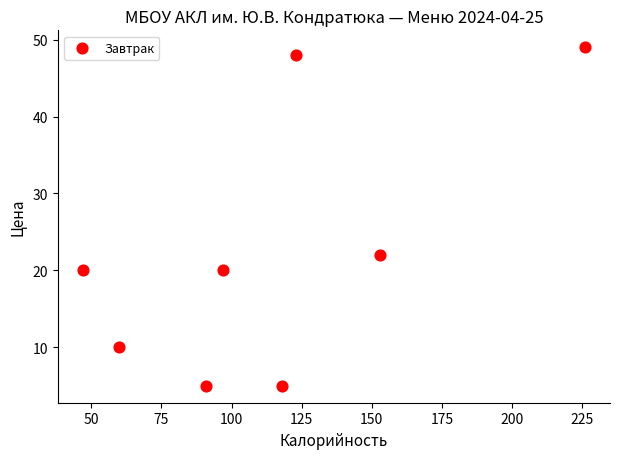

What is the range of Y values (max minus min)?

44